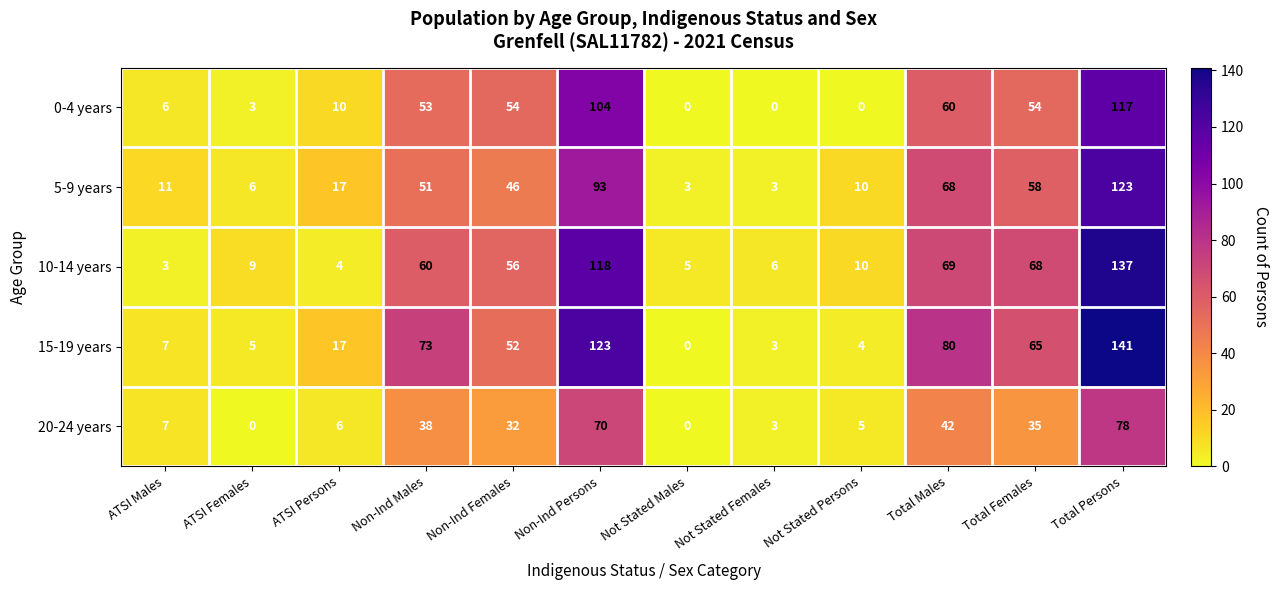

What is the difference between the second highest and second lowest values in the 20-24 years series?

70